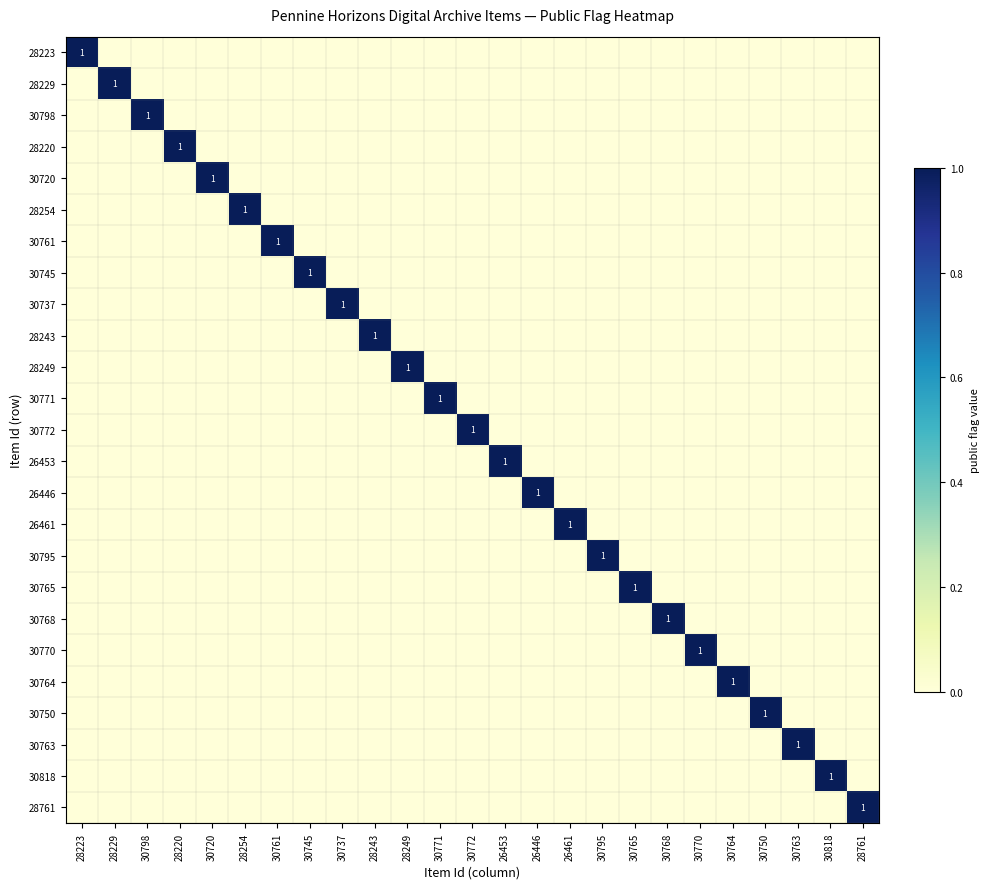

What is the total value across all series at 30750?

1